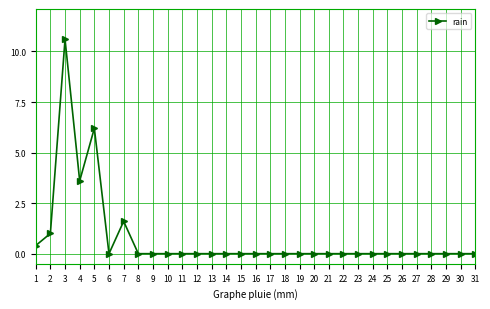

Does the chart display data point markers on the line(s)?

Yes